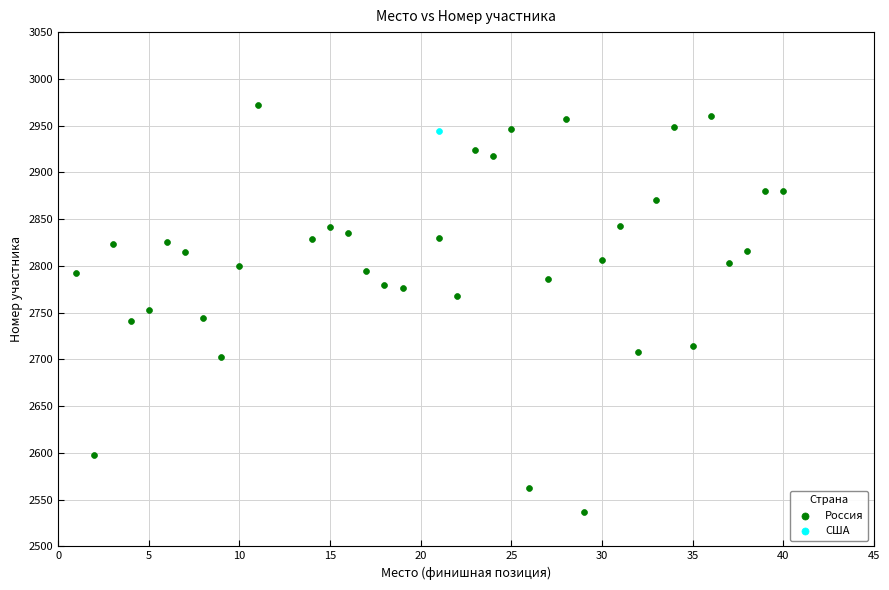

What are all the series names shown in the legend?

Россия, США